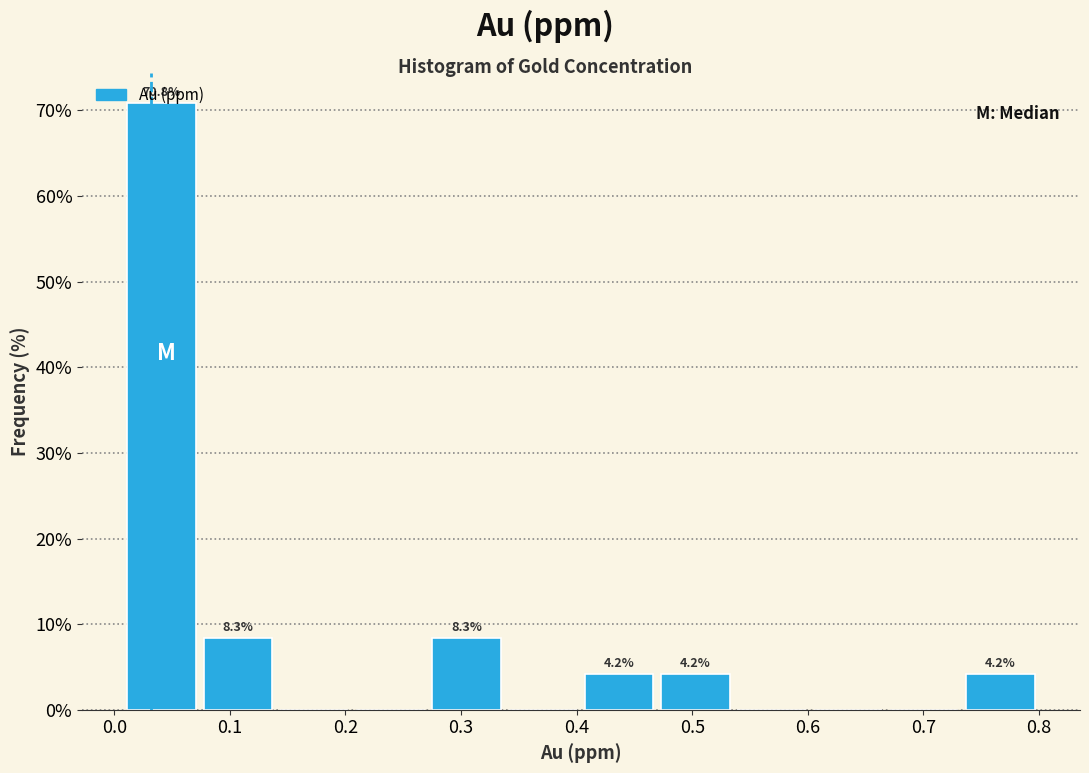

Which range on the x-axis has the tallest bar?

0.01 to 0.07